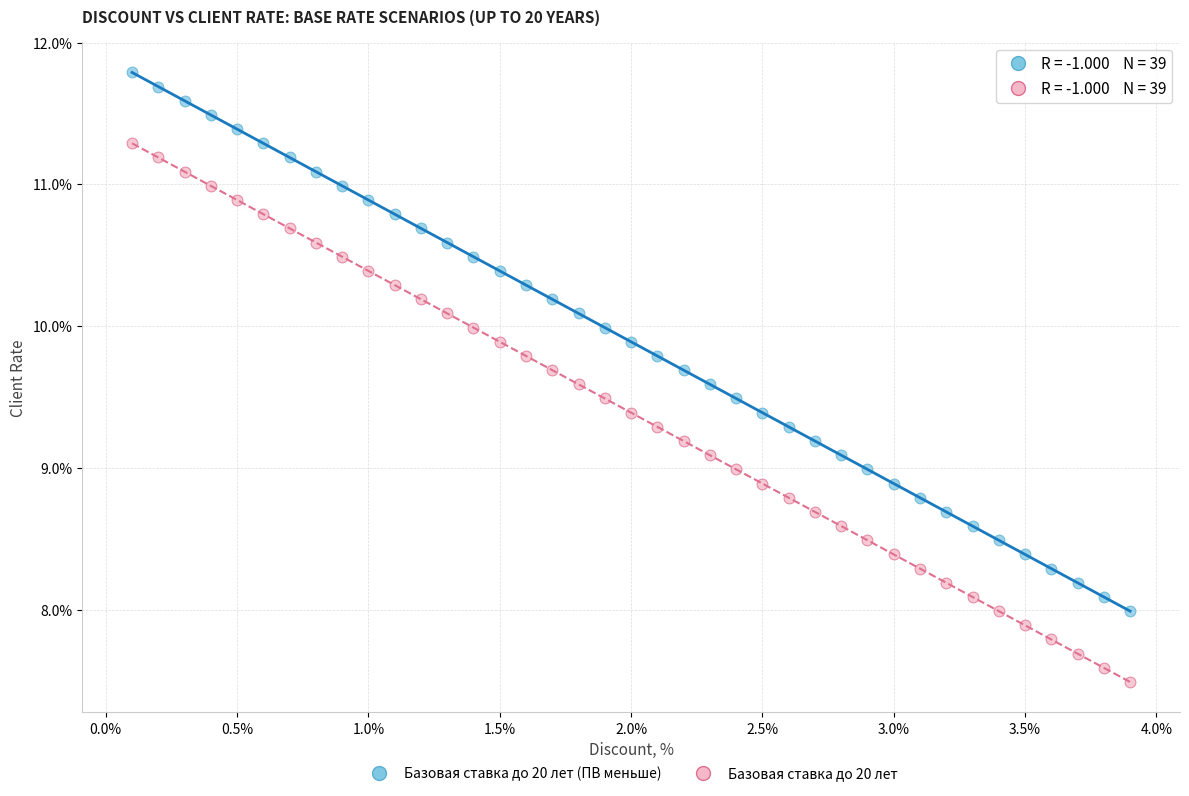

Which series reaches the minimum Y coordinate?

Базовая ставка до 20 лет